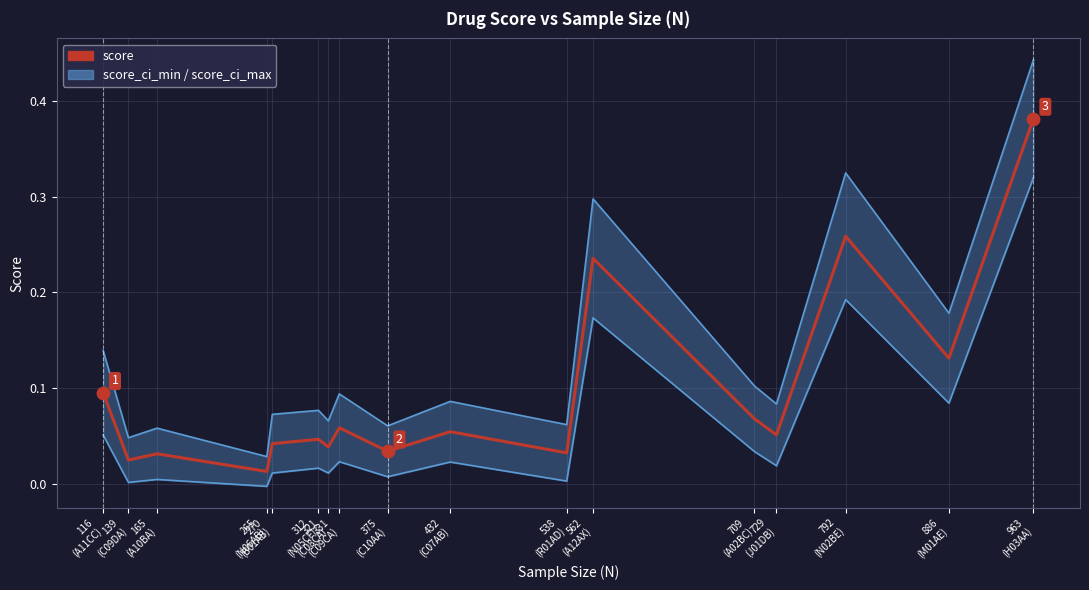

Which series has the largest total across all categories?

score_ci_max